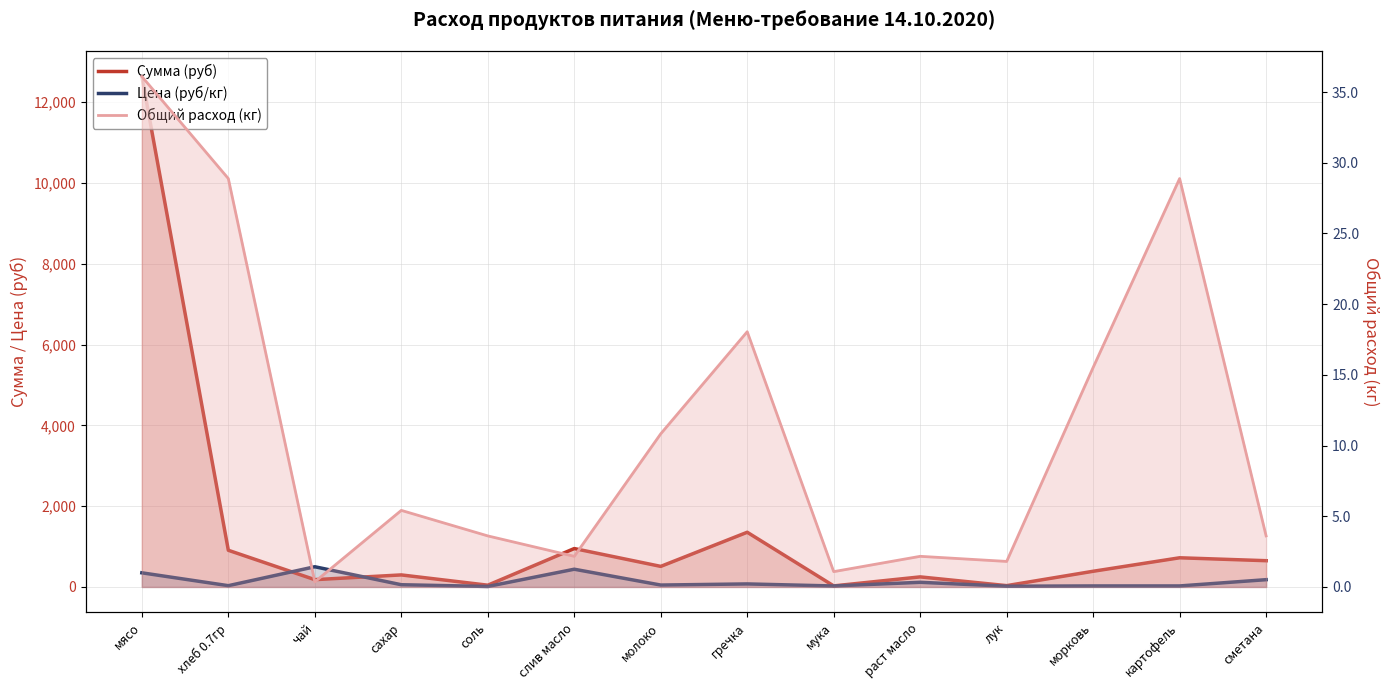

How many lines are shown in the chart?

3